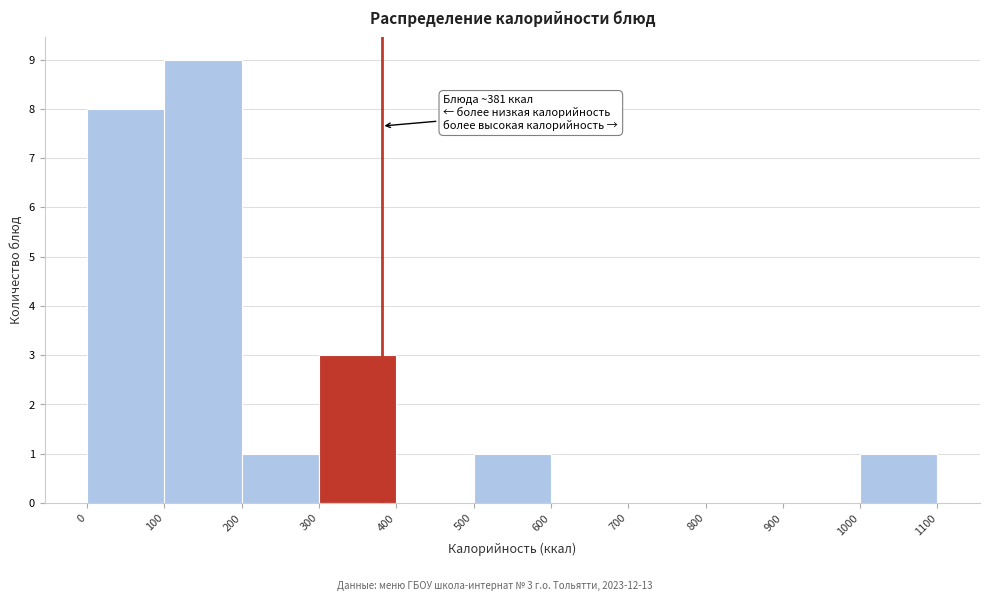

Which range on the x-axis has the tallest bar?

100 to 200